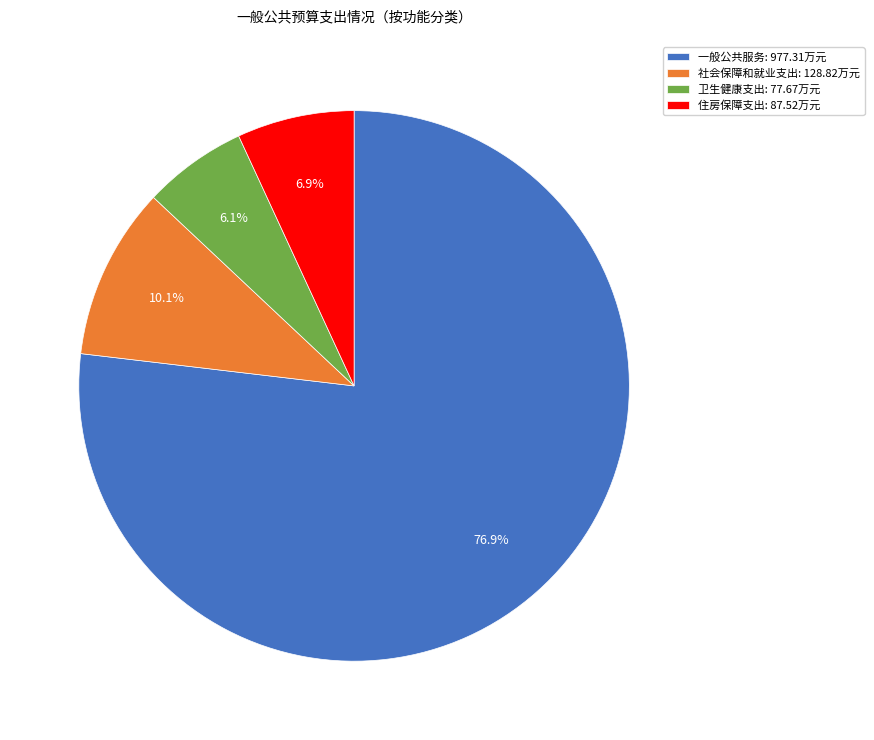

Does any single category account for the majority?

Yes